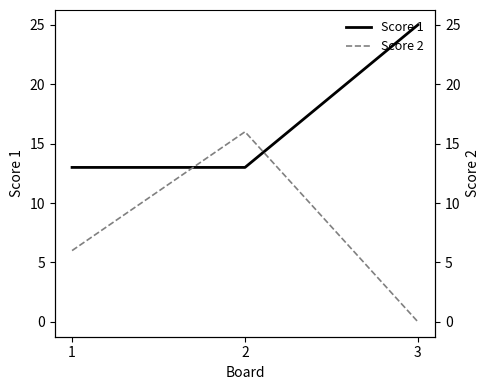

Does the chart display data point markers on the line(s)?

No